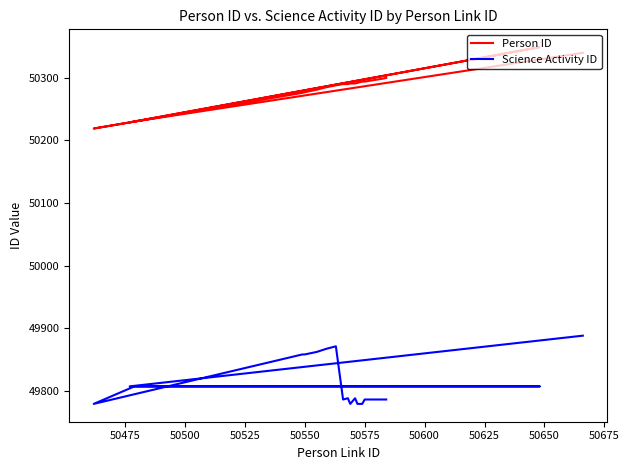

What is the lowest value of the Science Activity ID series?

49779